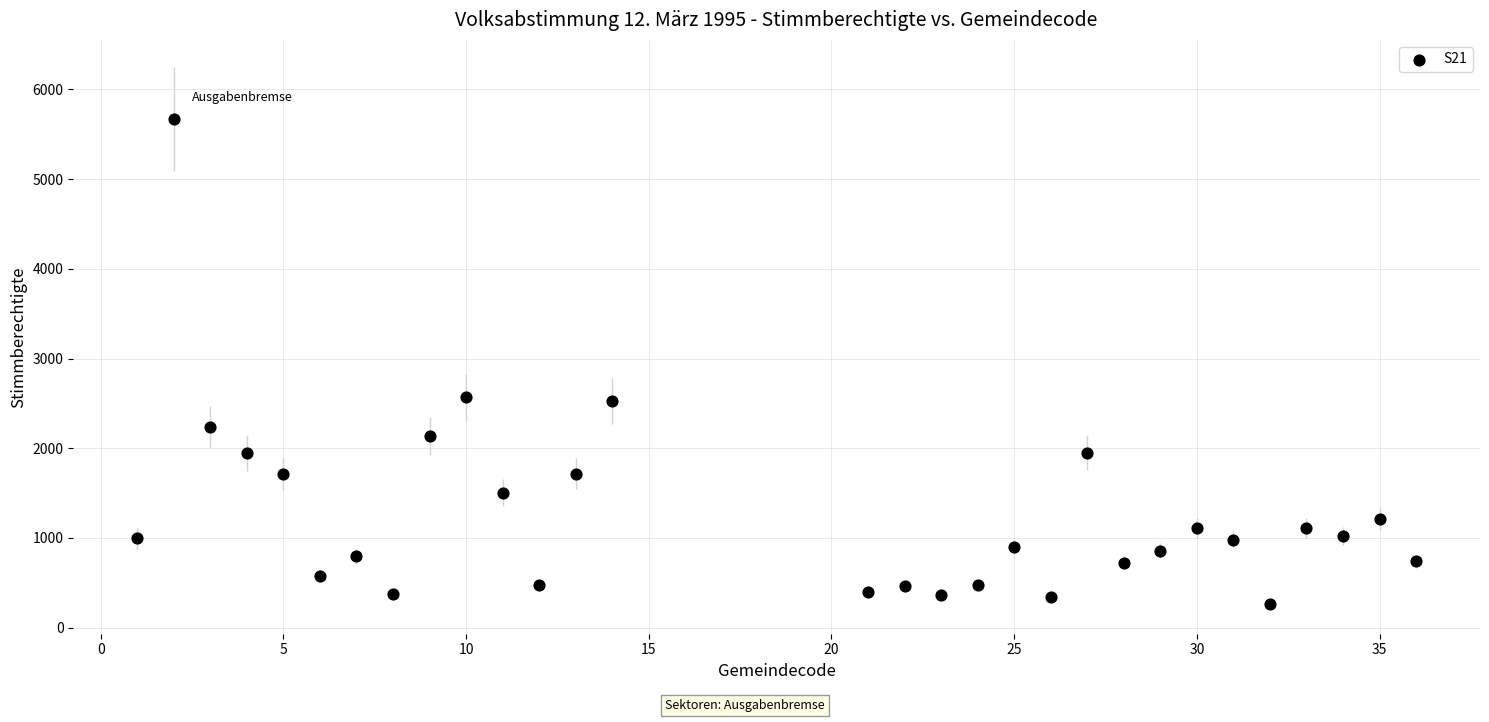

What is the range of X values (max minus min)?

35